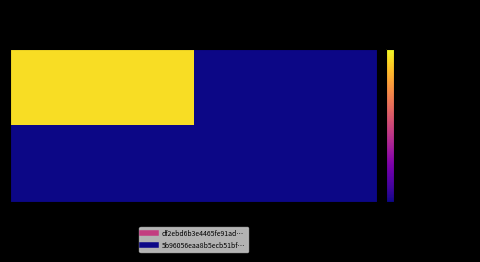

Which series has the largest total across all categories?

df2ebd6b3e4465fe91ad…